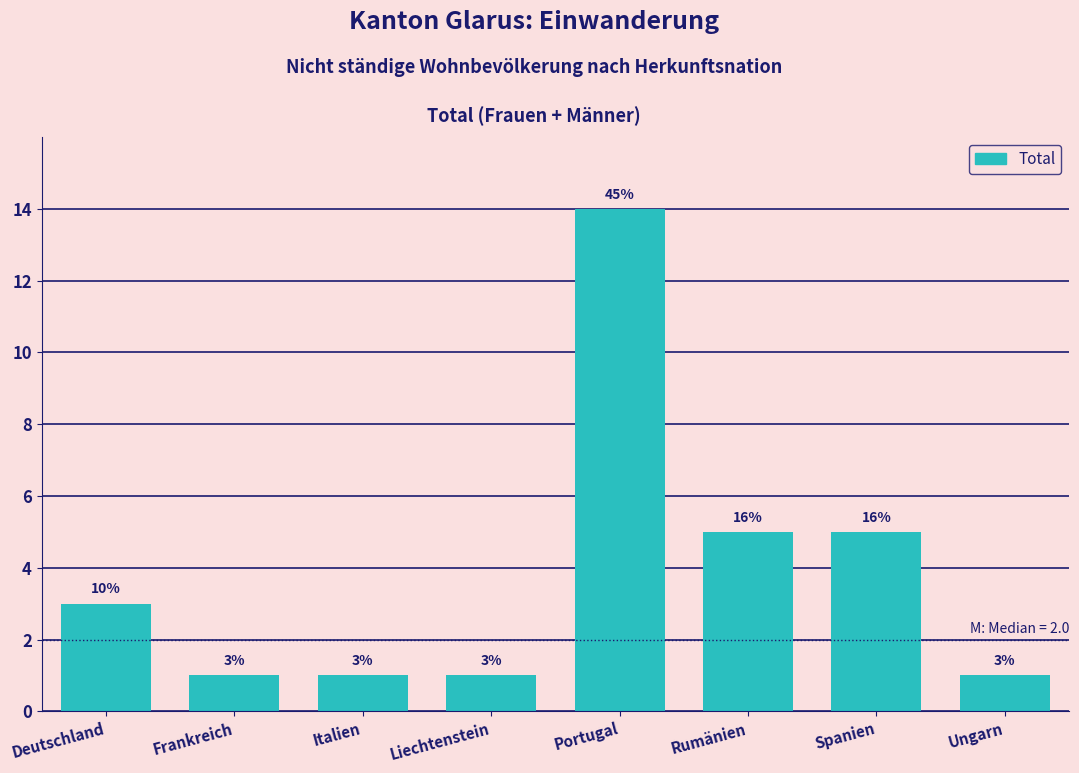

Reading left to right, extract all data points from this chart.

3	1	1	1	14	5	5	1